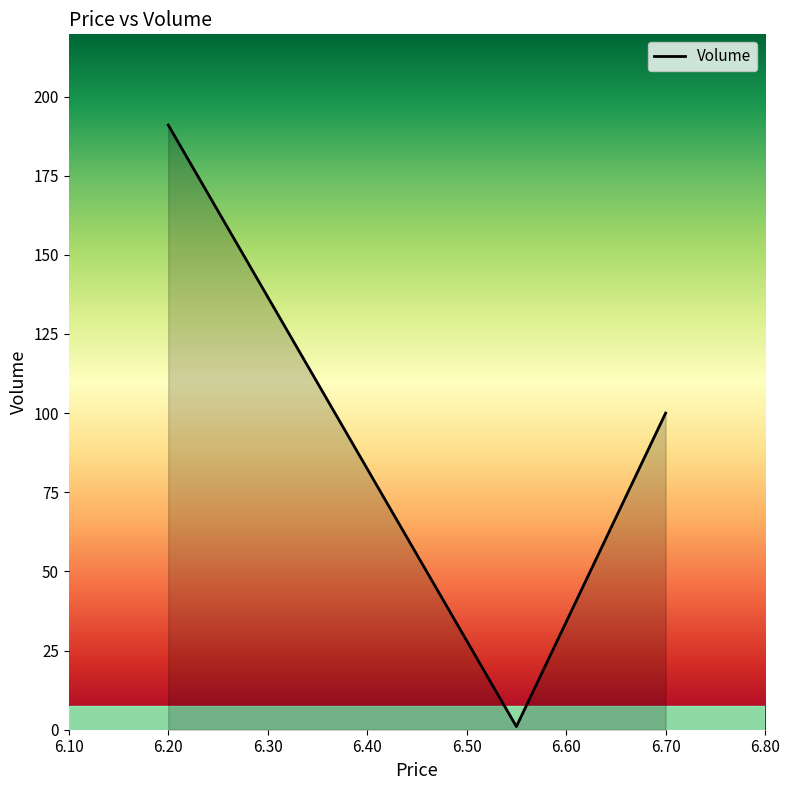

What is the difference between the second highest and minimum values?

99